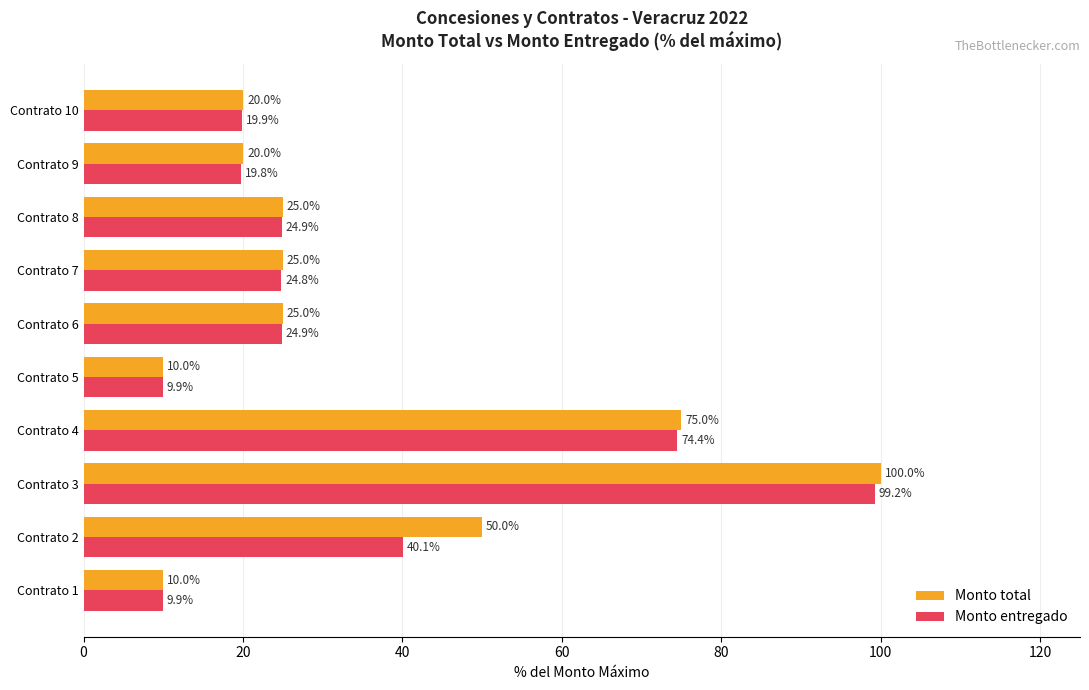

Rank the series at Contrato 3 from highest to lowest value.

Monto total, Monto entregado